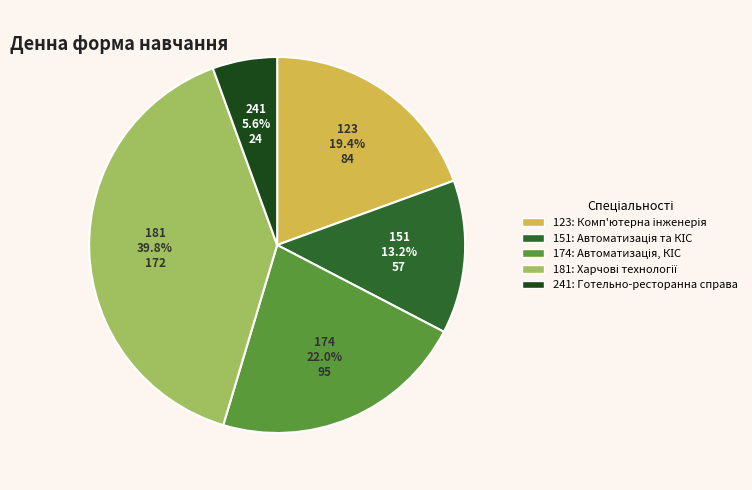

What percentage is the 181 slice, to the nearest percent?

40%